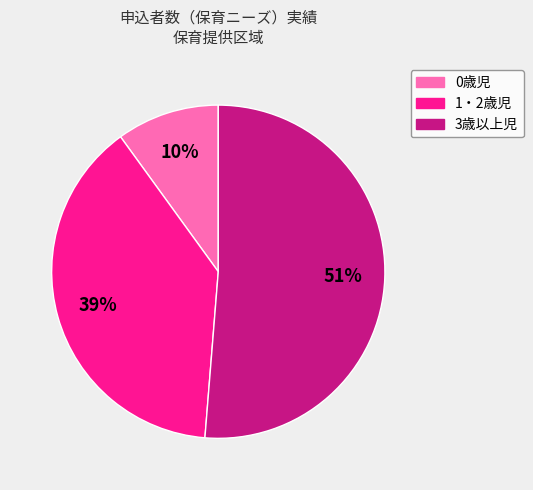

Which slice is the largest?

3歳以上児